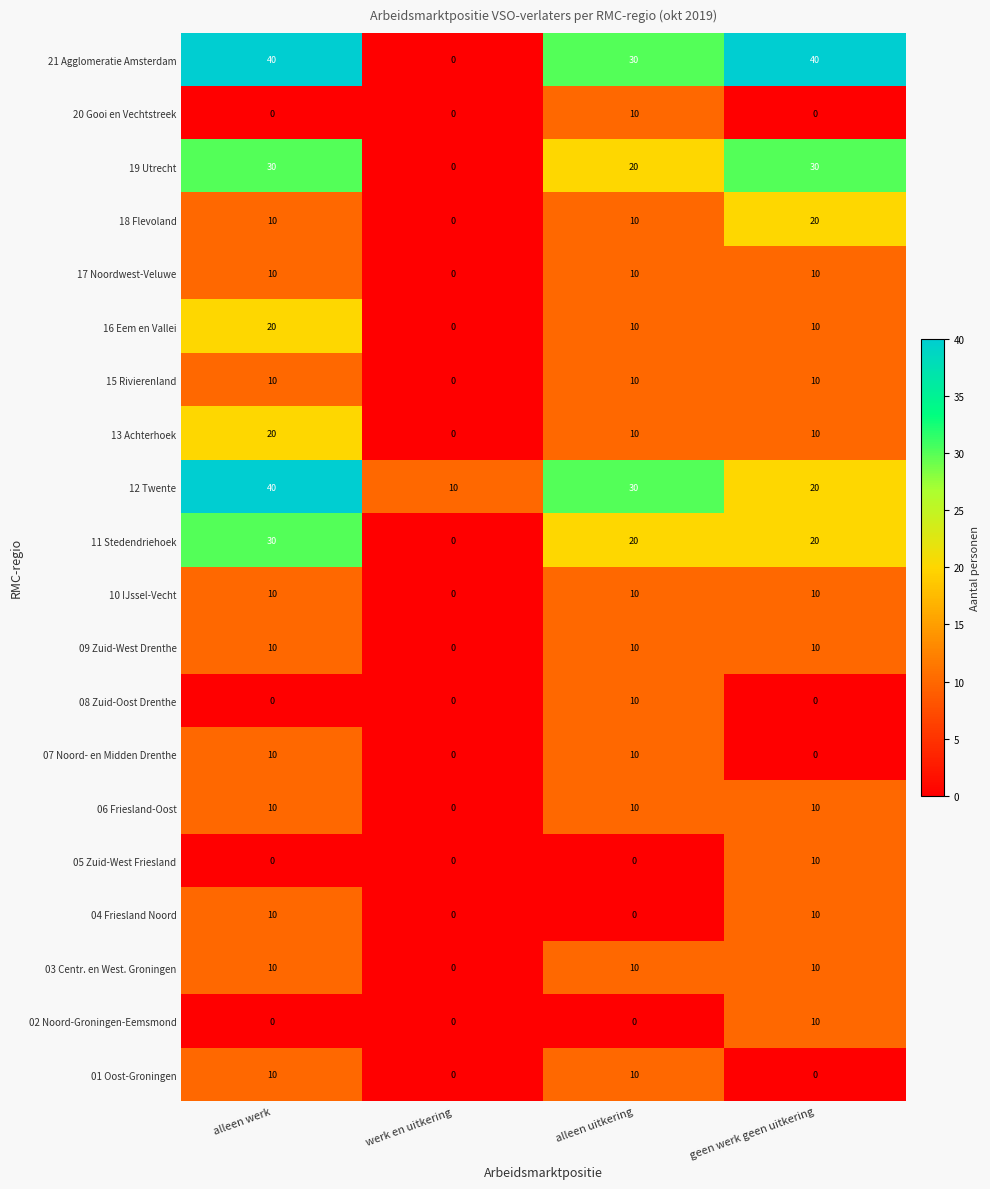

What is the spread (max minus min) of values at alleen uitkering?

30